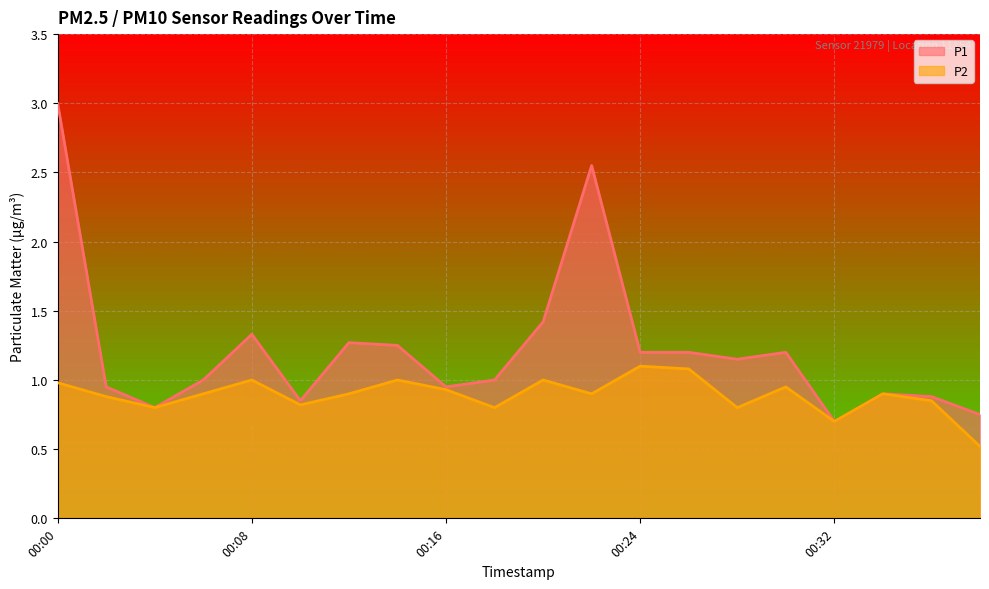

True or false: P1 and P2 intersect in this chart.

False